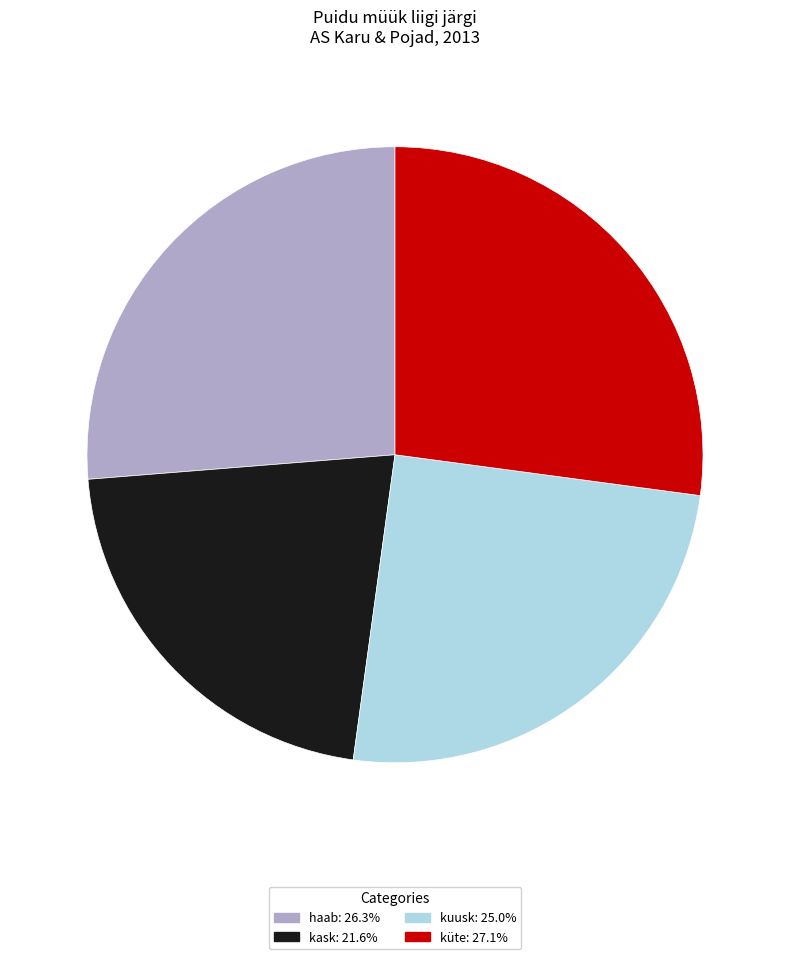

Is there any slice that represents more than half of the pie?

No